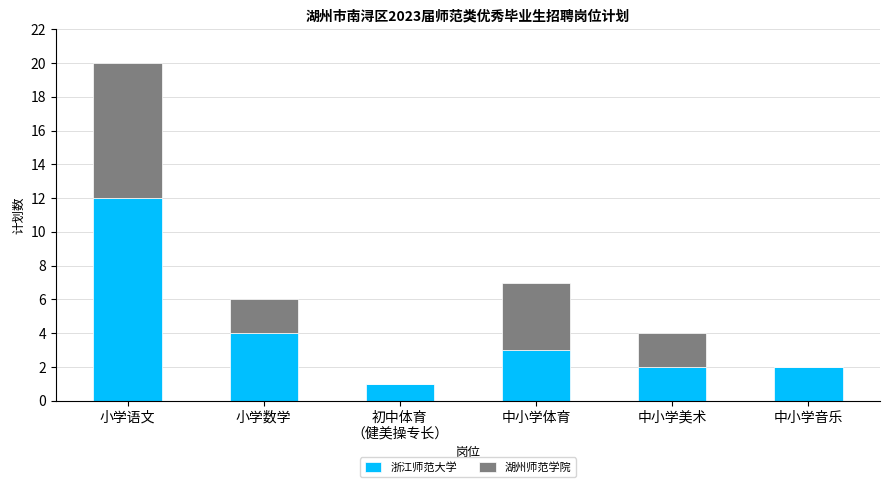

What are all the series names shown in the legend?

浙江师范大学, 湖州师范学院